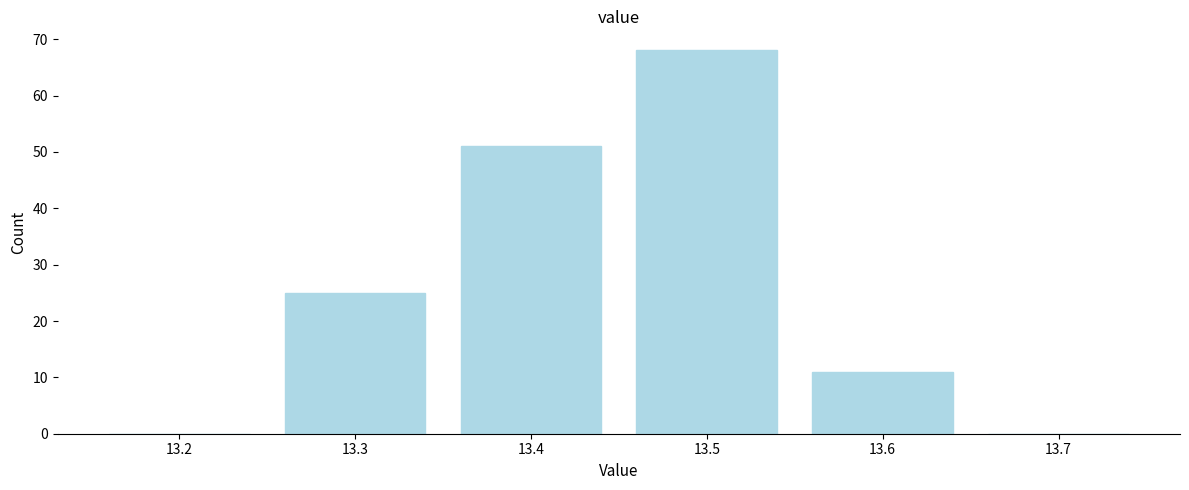

Reading right to left, what are all the values shown in this chart?

13.7=0	13.6=11	13.5=68	13.4=51	13.3=25	13.2=0